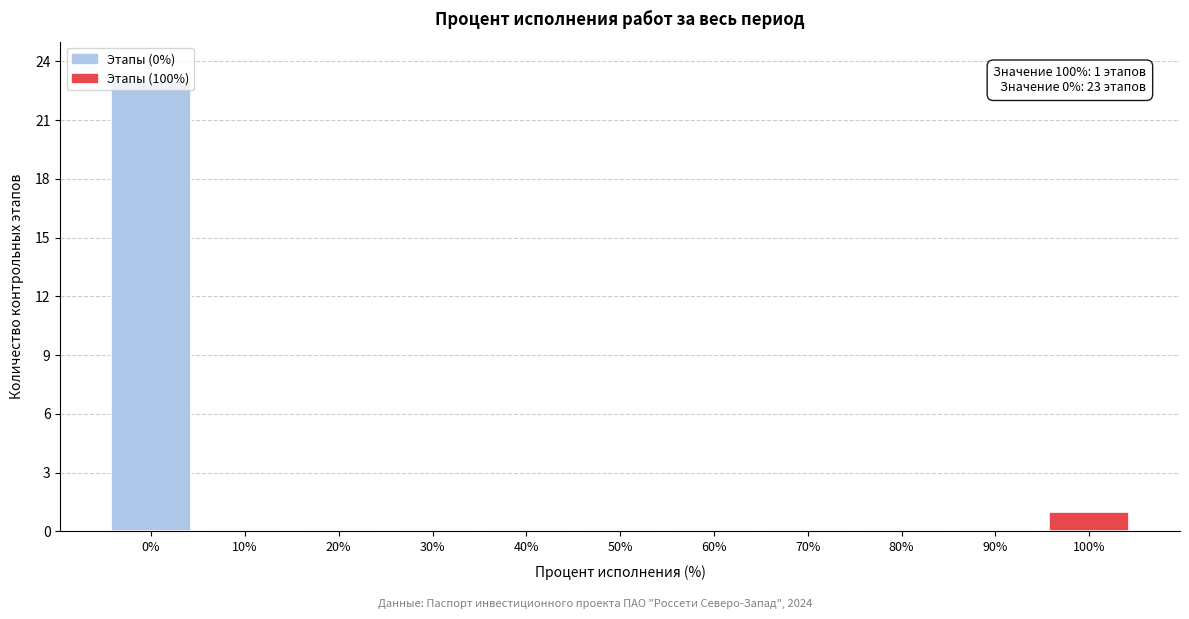

At which label is the value closest to 11?

100%